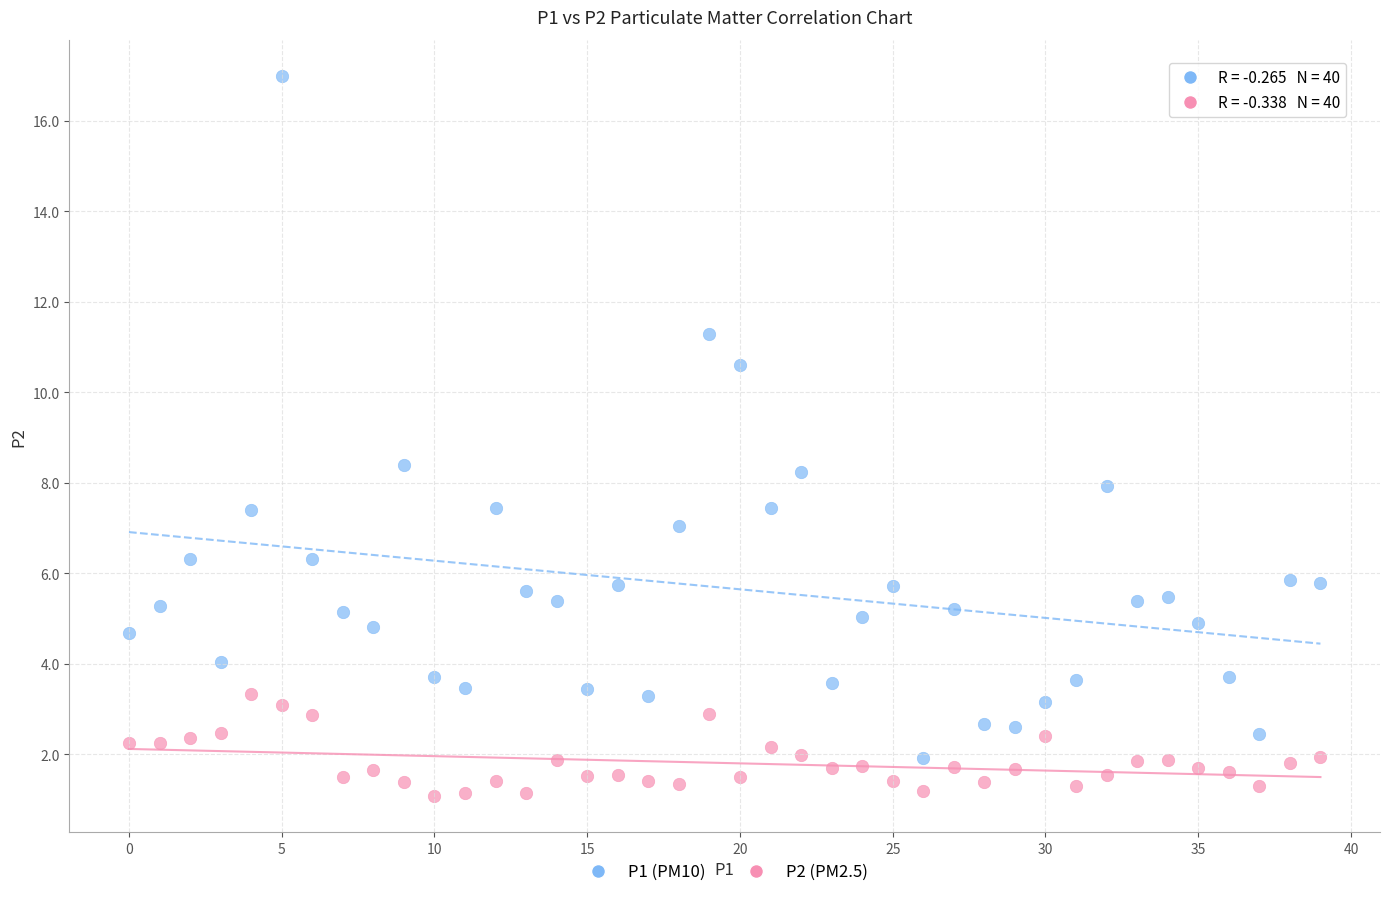

Across all data points, what is the range of Y values (max minus min)?

15.9